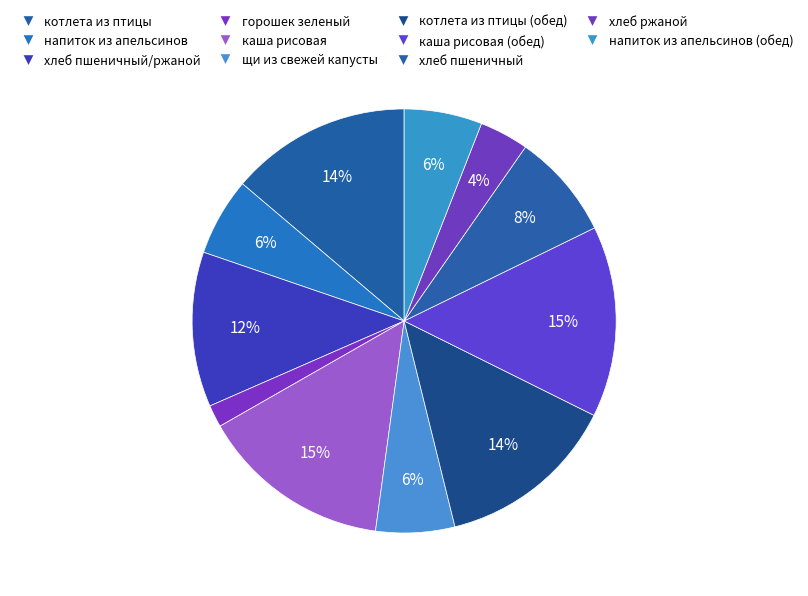

Is there a majority slice in this chart?

No